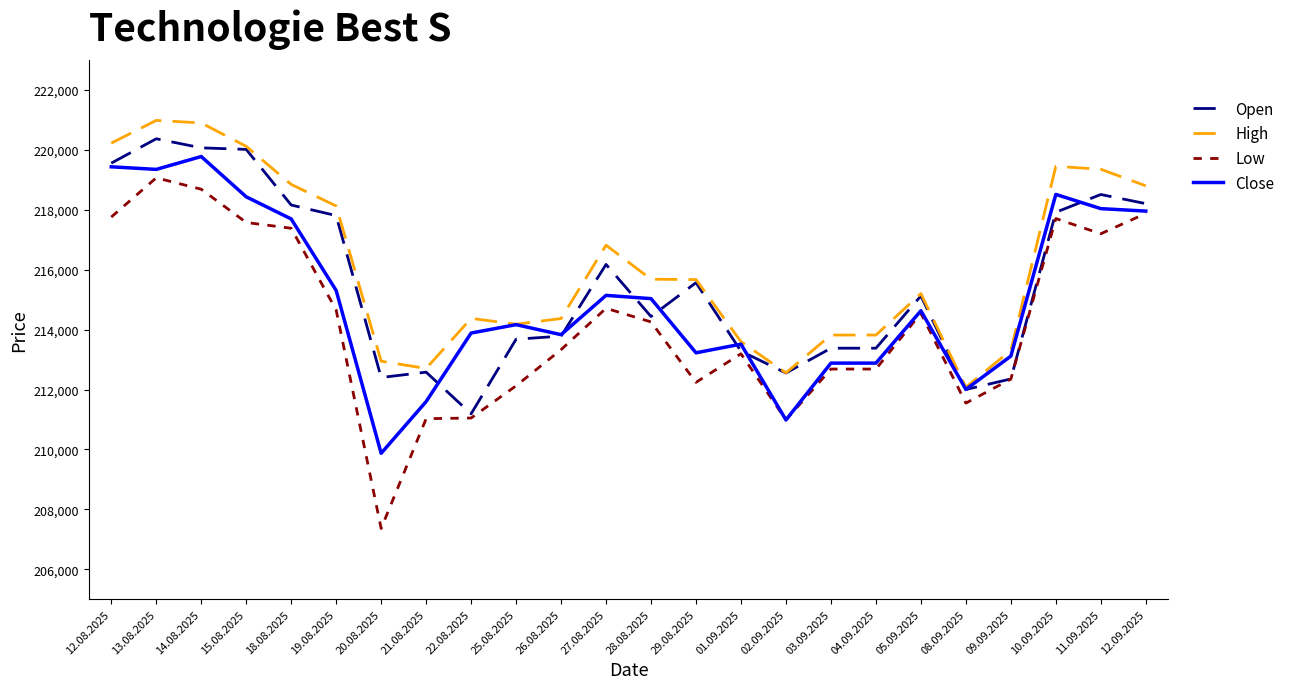

True or false: Open has a value of 220369 at 13.08.2025.

True